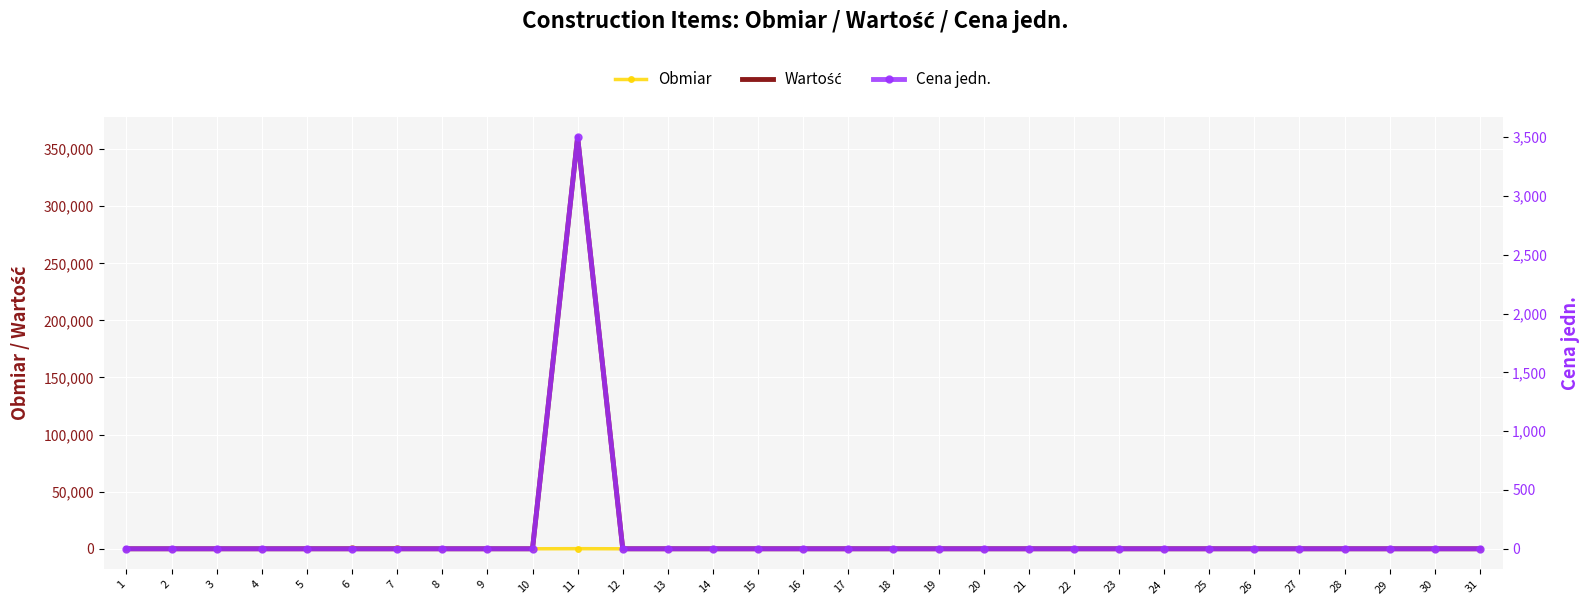

What is the difference between the maximum and second lowest values in the Obmiar series?

499